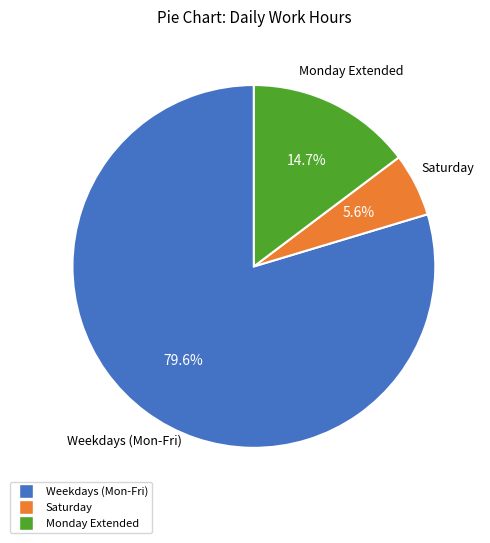

Count the number of slices in the pie.

3